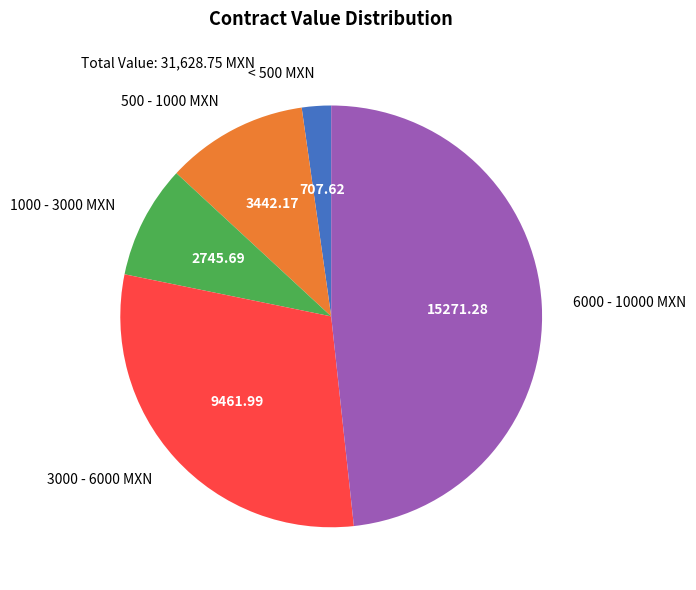

Which slice is the largest?

6000 - 10000 MXN